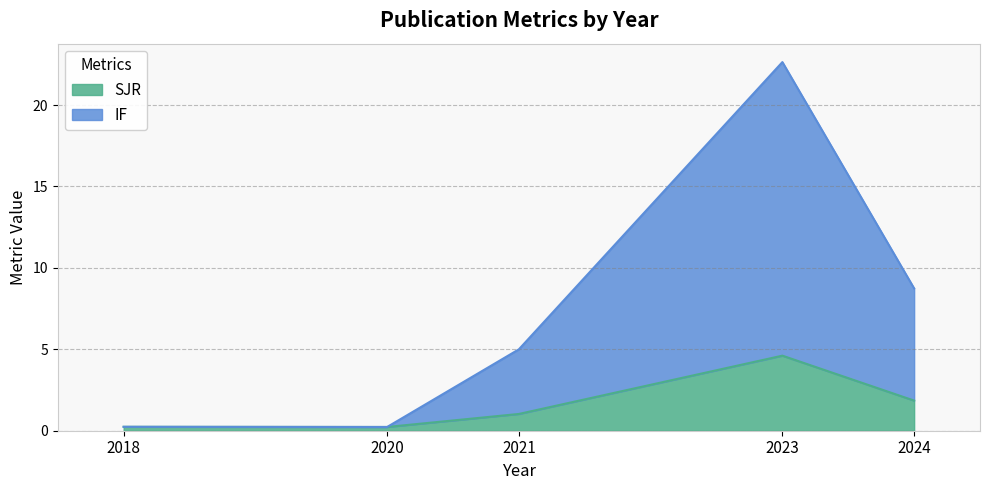

The IF series shows 2.2 at 2024. True or false?

False